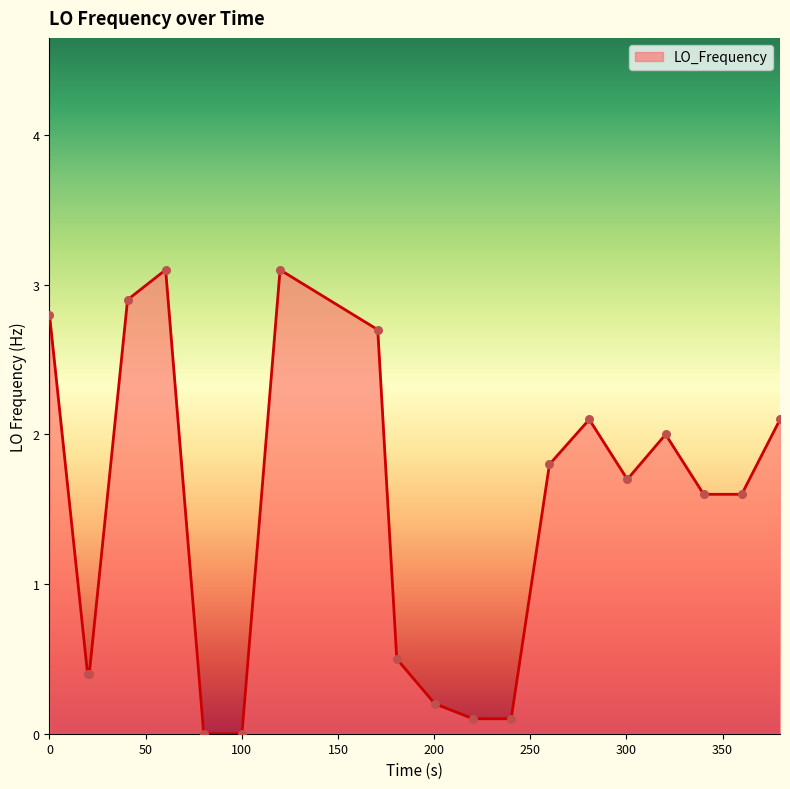

What is the difference between the maximum and minimum values?

3.1